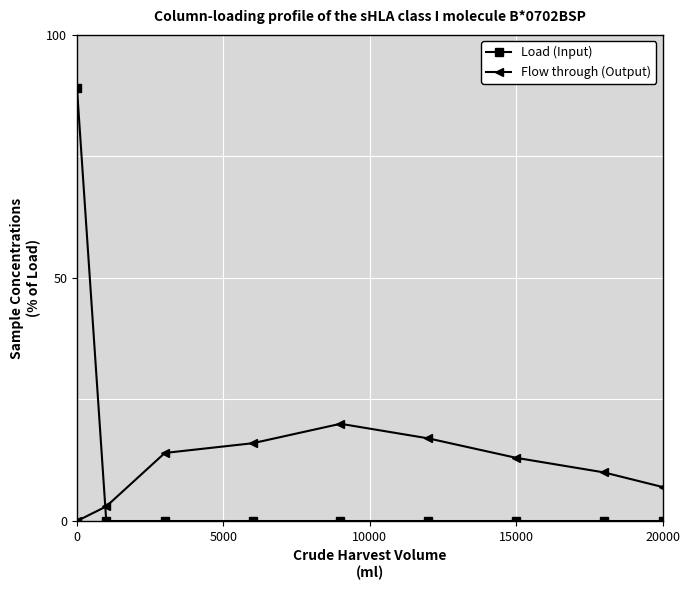

Reading left to right, extract all data points from this chart.

Load (Input): 89	0	0	0	0	0	0	0	0
Flow through (Output): 0	3	14	16	20	17	13	10	7